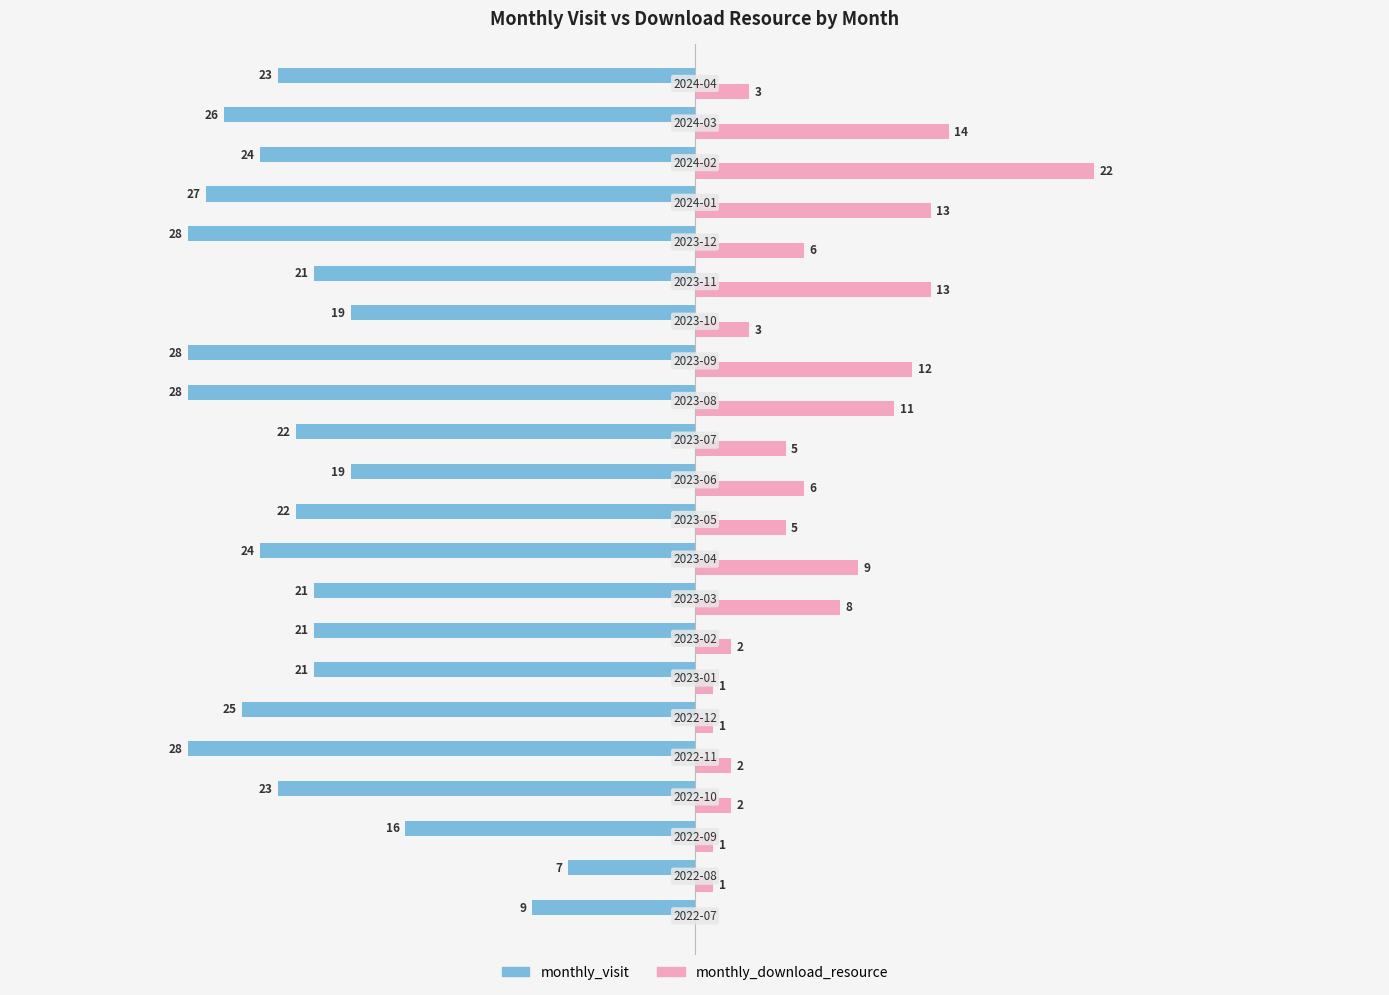

What are all the series names shown in the legend?

monthly_visit, monthly_download_resource